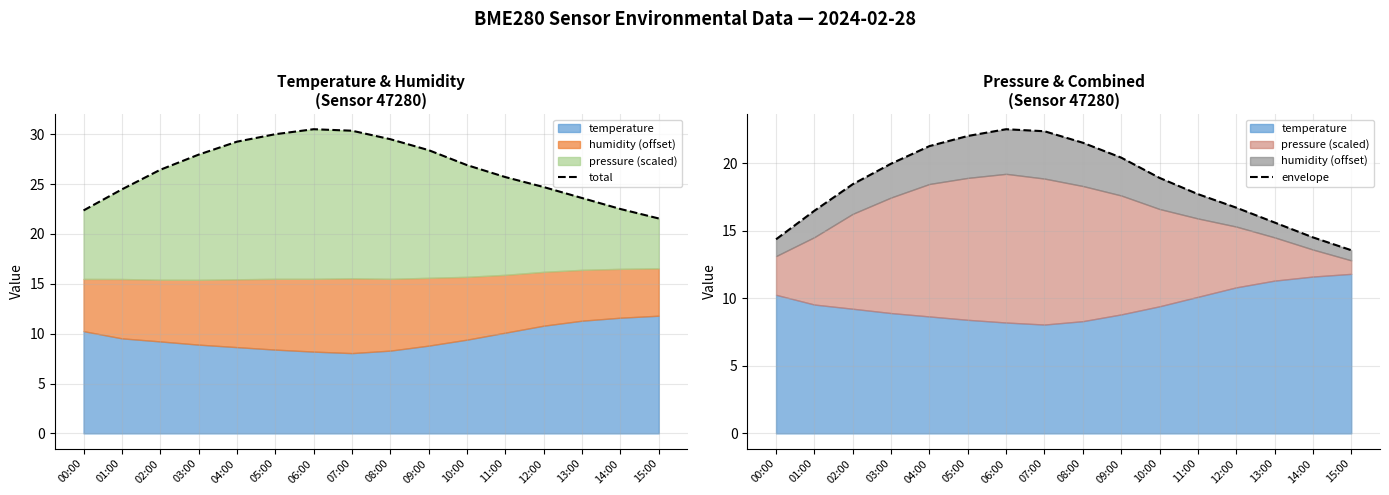

What is the value of the total point at the 13th from the left?

24.7